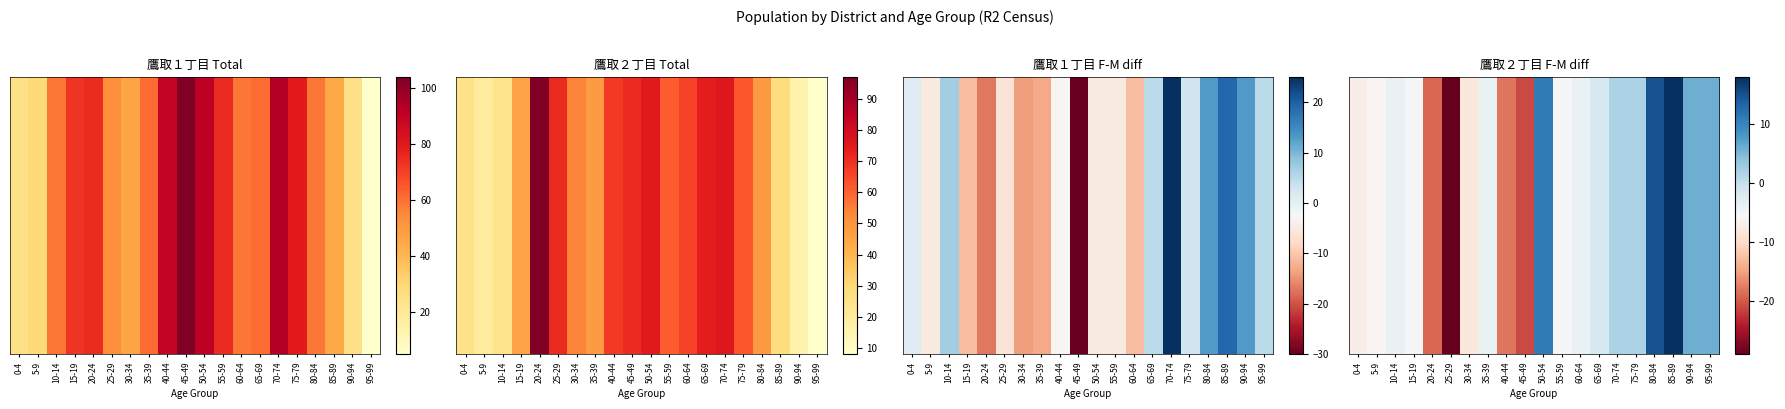

What is the change in value from 40-44 to 45-49?

-3